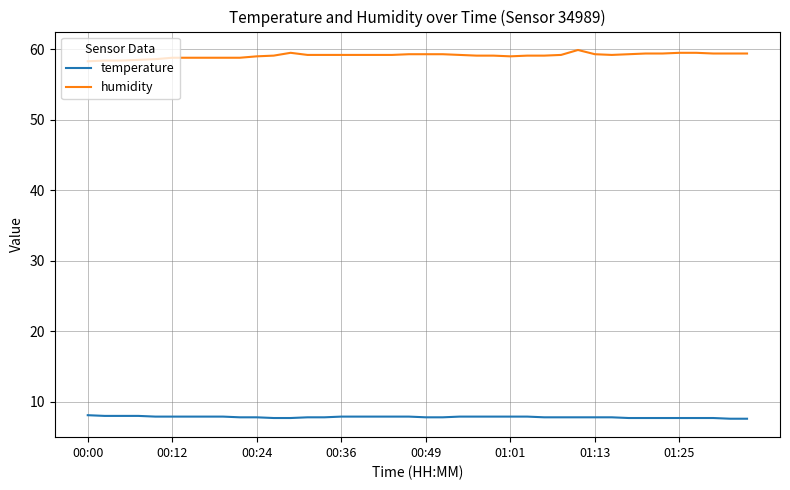

List the series in order of their peak value, lowest first.

temperature, humidity